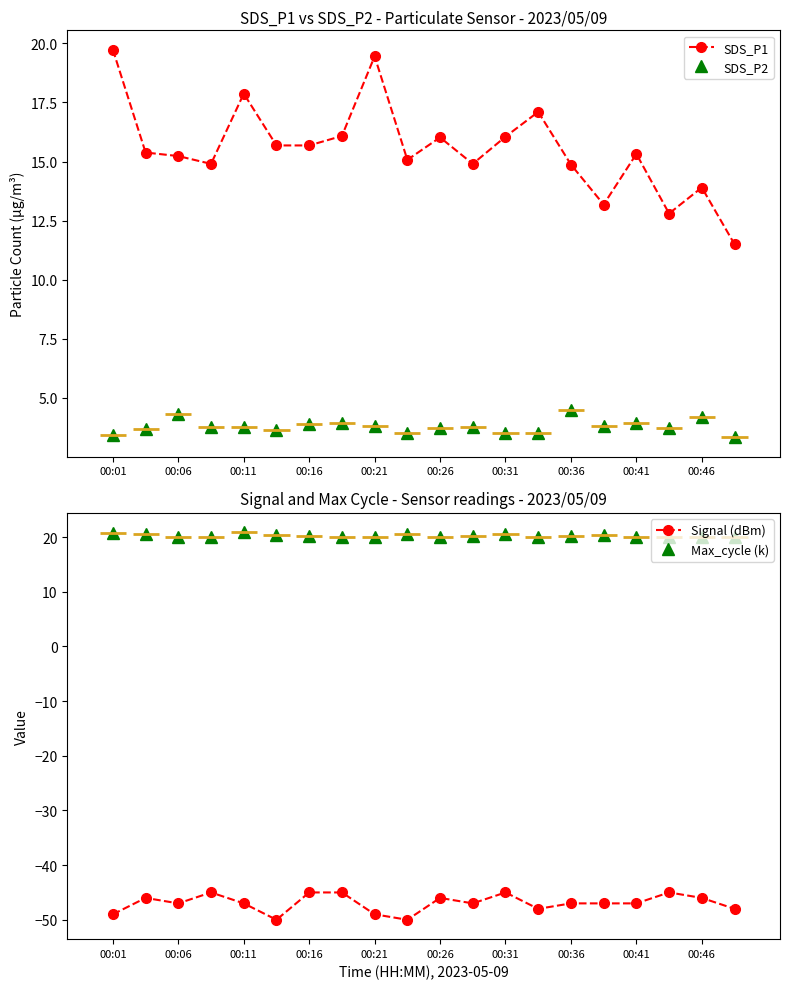

True or false: SDS_P2 has a value of 6.7 at 00:21.

False